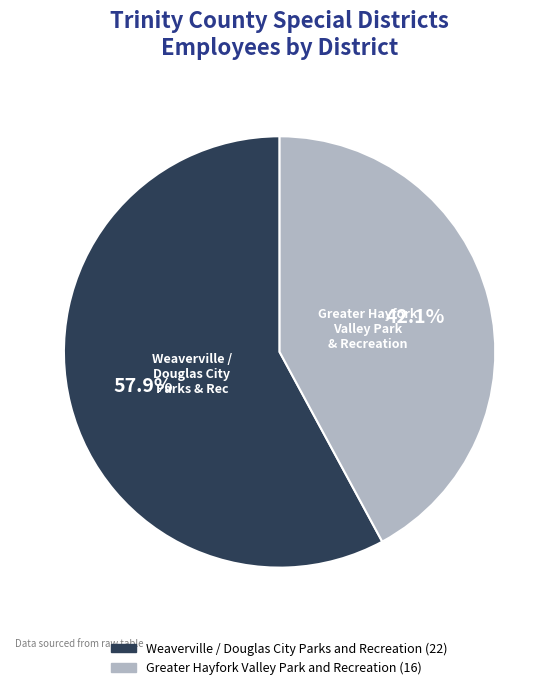

Rank the categories by value from highest to lowest.

Weaverville / Douglas City Parks and Recreation, Greater Hayfork Valley Park and Recreation